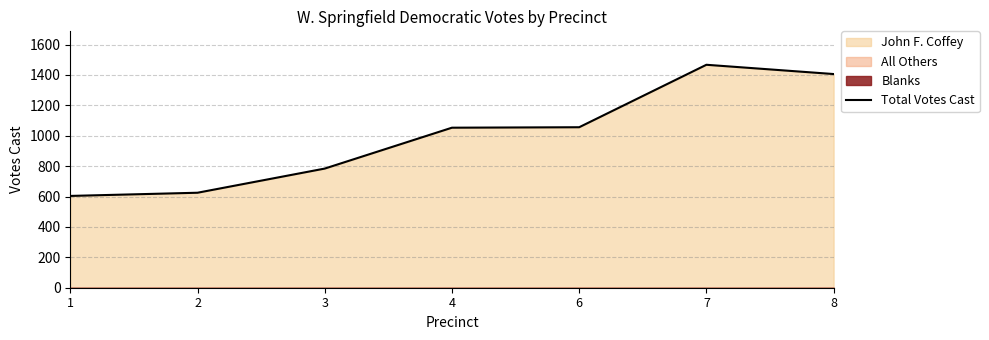

Count the number of values greater than 1053.

3